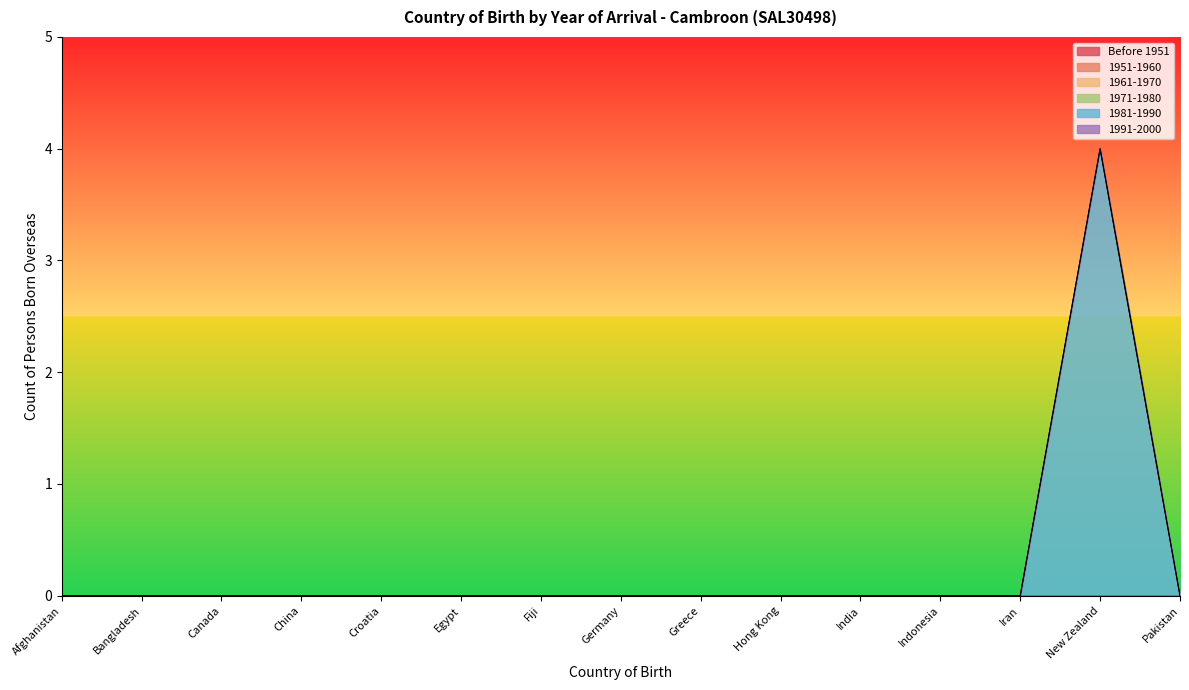

True or false: 1981-1990 and 1951-1960 intersect in this chart.

False